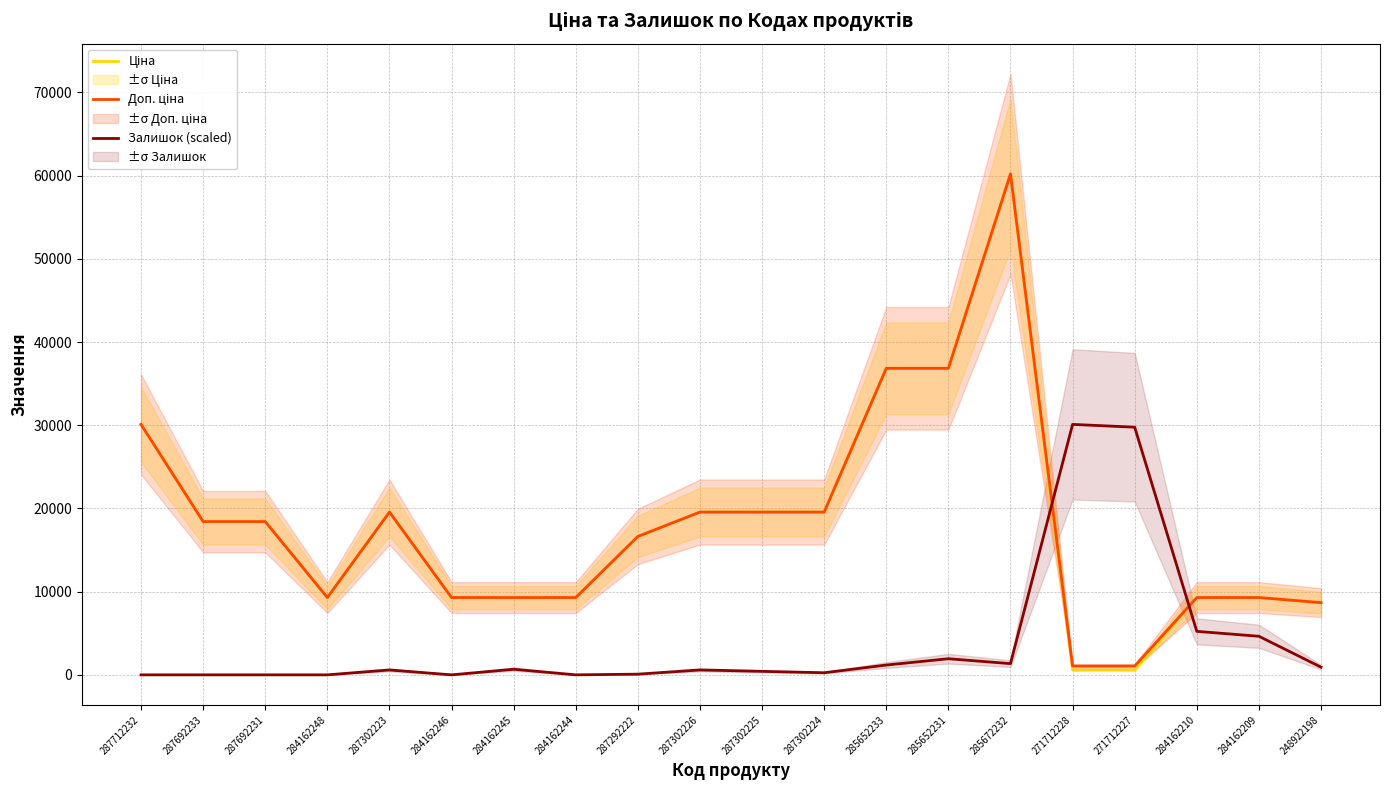

At how many categories does at least one series exceed 32518?

3